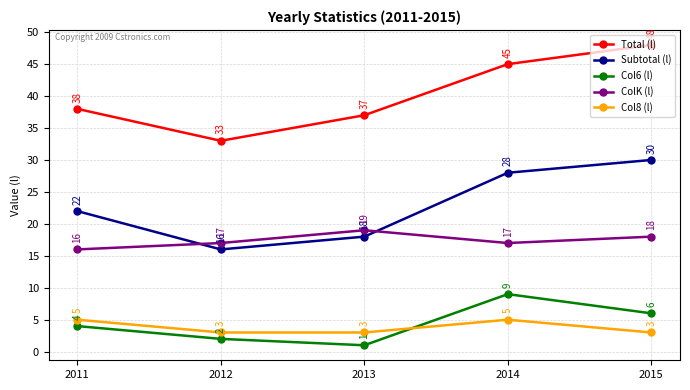

Reading left to right, list all the values displayed in this chart.

Total (l): 2011=38	2012=33	2013=37	2014=45	2015=48
Subtotal (l): 2011=22	2012=16	2013=18	2014=28	2015=30
Col6 (l): 2011=4	2012=2	2013=1	2014=9	2015=6
ColK (l): 2011=16	2012=17	2013=19	2014=17	2015=18
Col8 (l): 2011=5	2012=3	2013=3	2014=5	2015=3